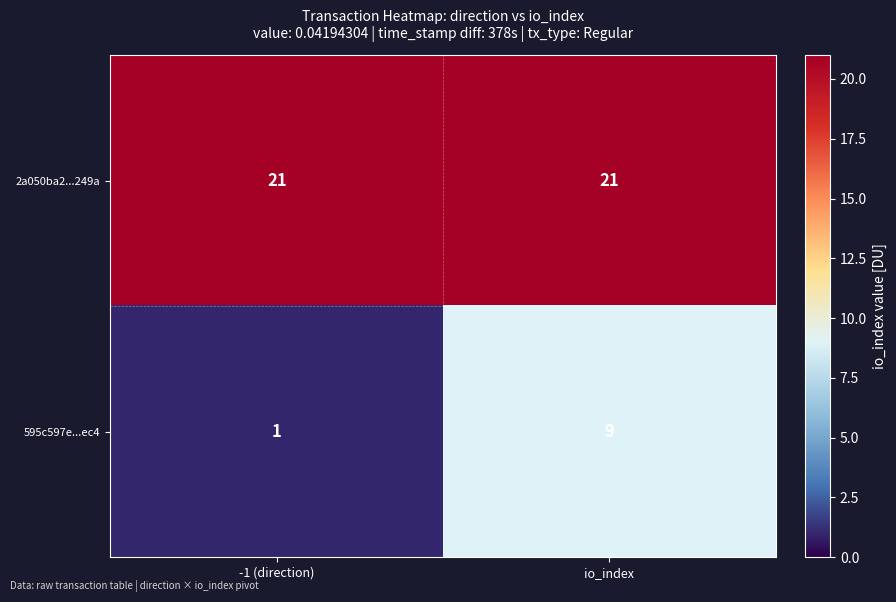

Between -1 (direction) and io_index, which series saw the biggest shift?

595c597e...ec4